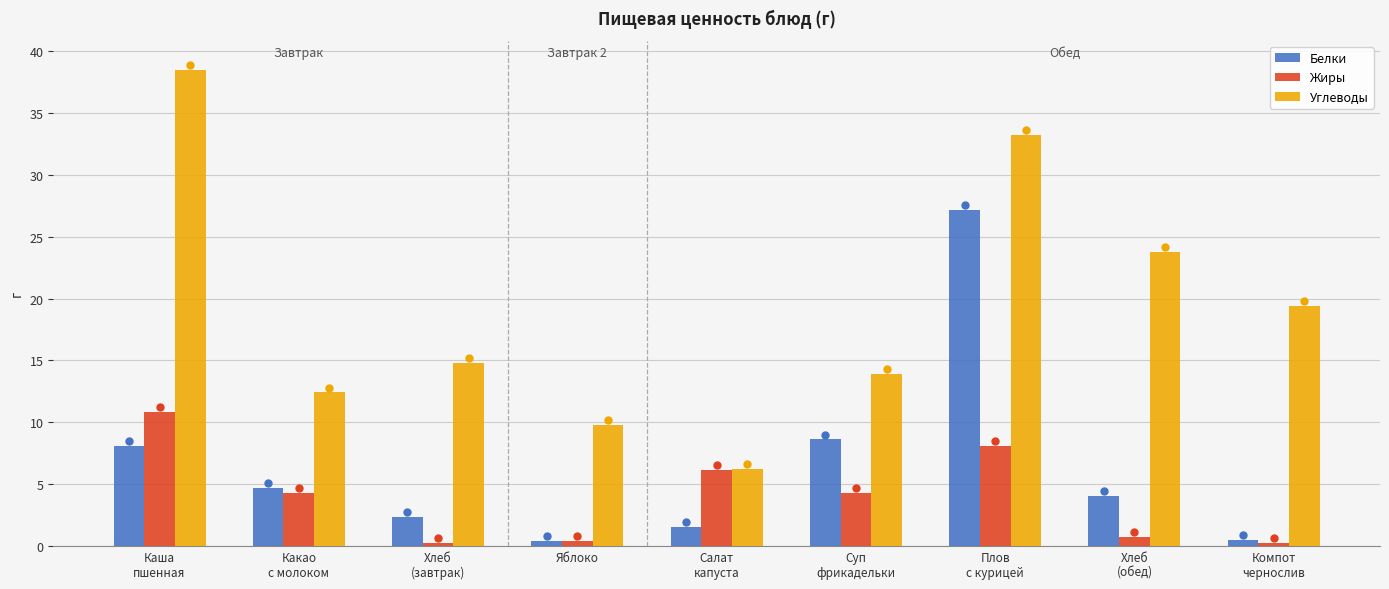

What is the label of the 9th bar from the right?

Каша
пшенная